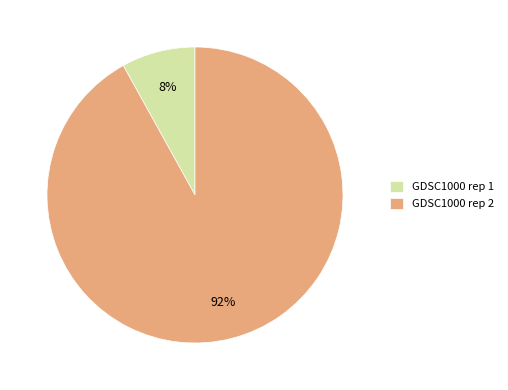

How many slices are in this pie chart?

2